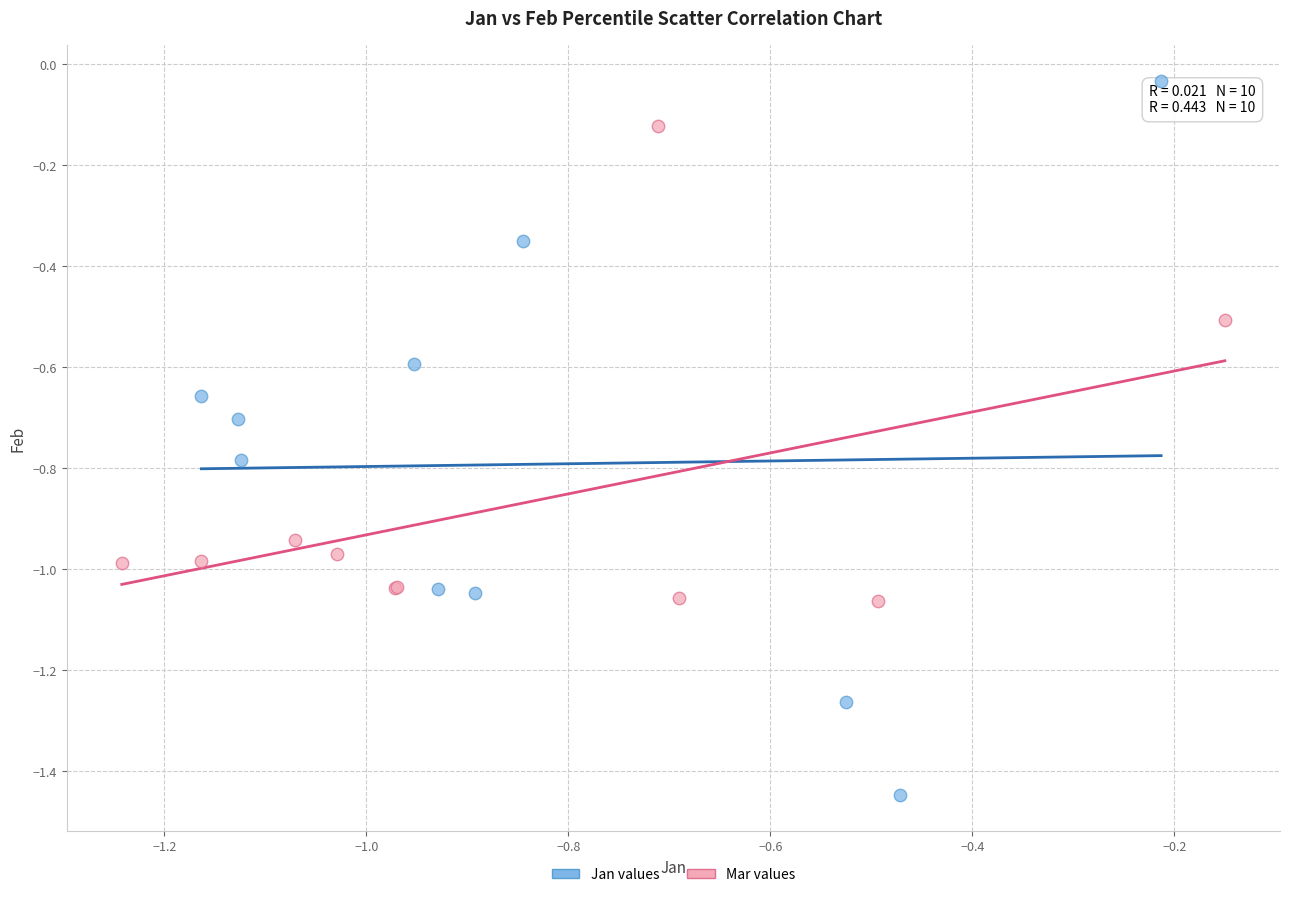

Which series contains the lowest Y value?

Jan values